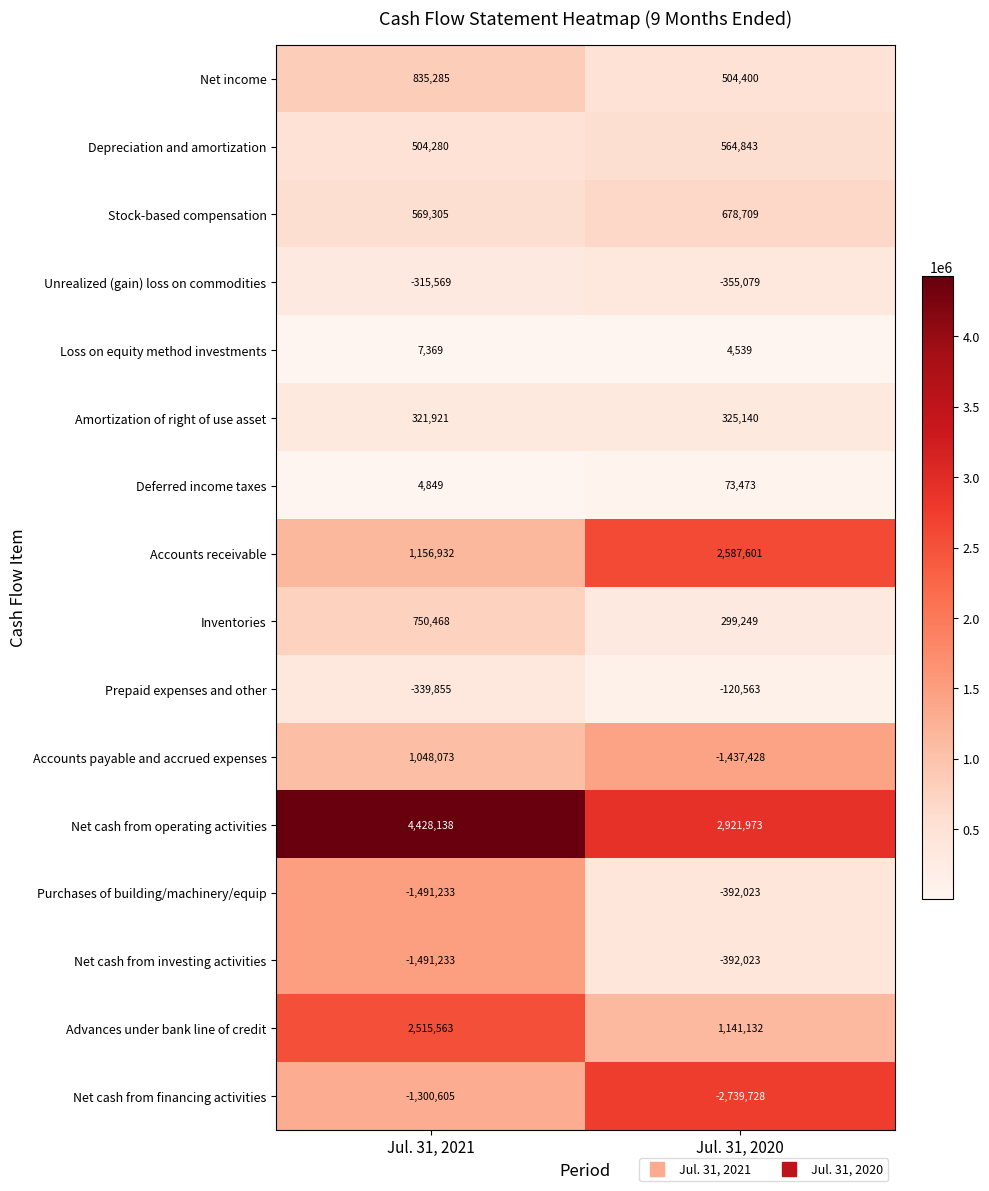

Which category has the lowest value in the Net income series?

Jul. 31, 2020